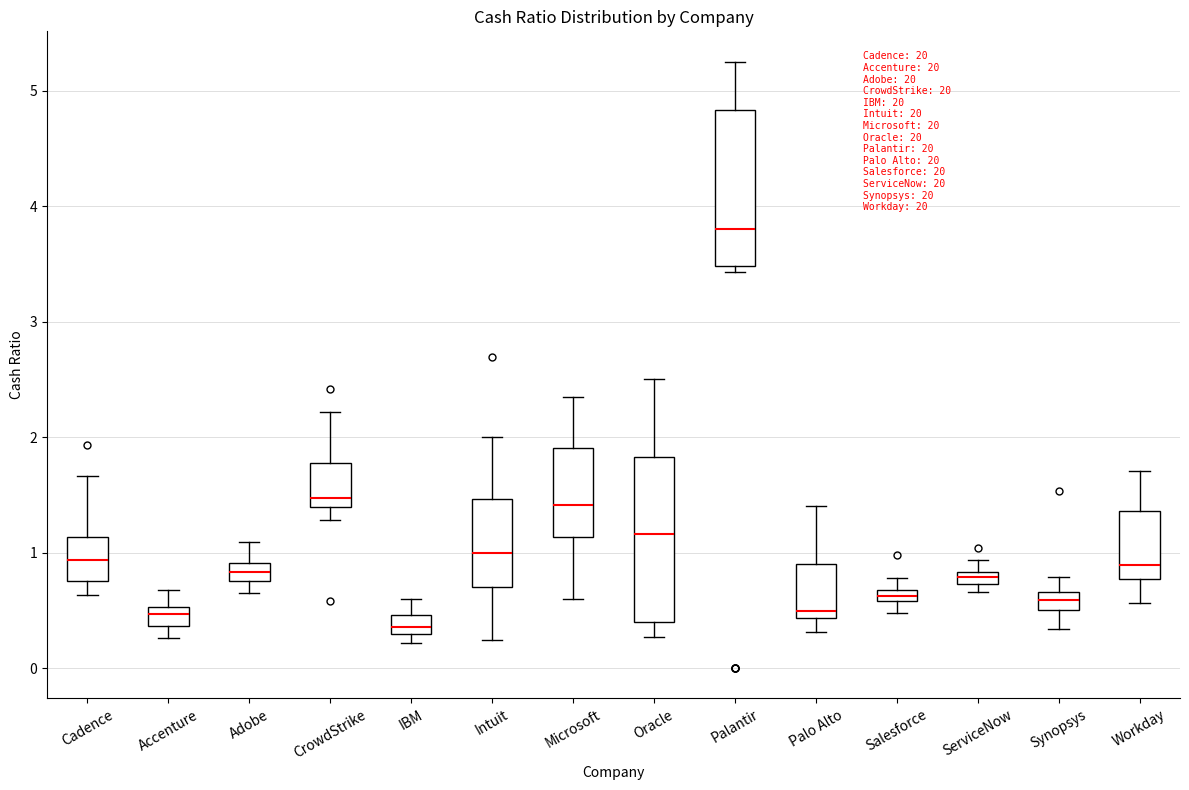

Where does the median line of the box for Synopsys sit on the y-axis? The values are not printed on the chart, so give them approximately, as read against the axis.

0.6